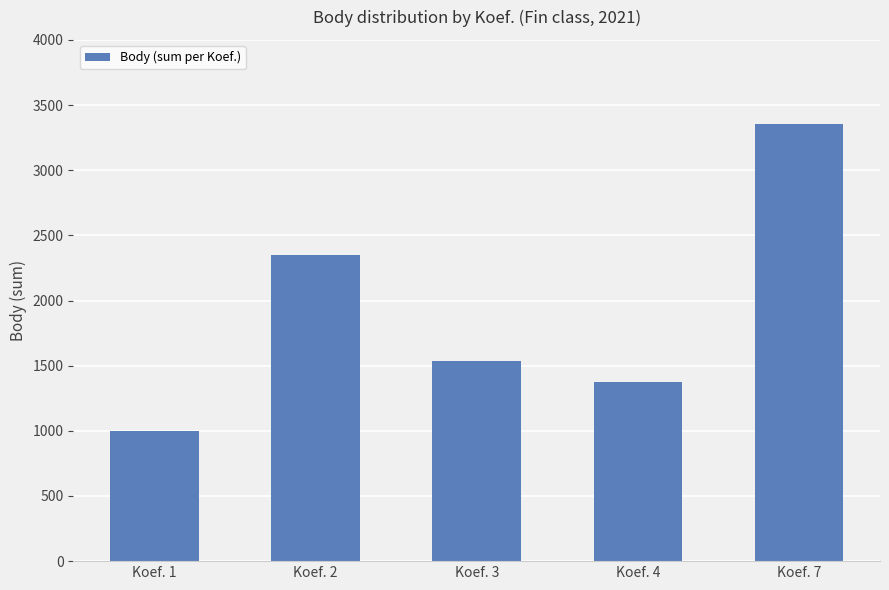

Read the value at Koef. 3, to the nearest 50.

1550